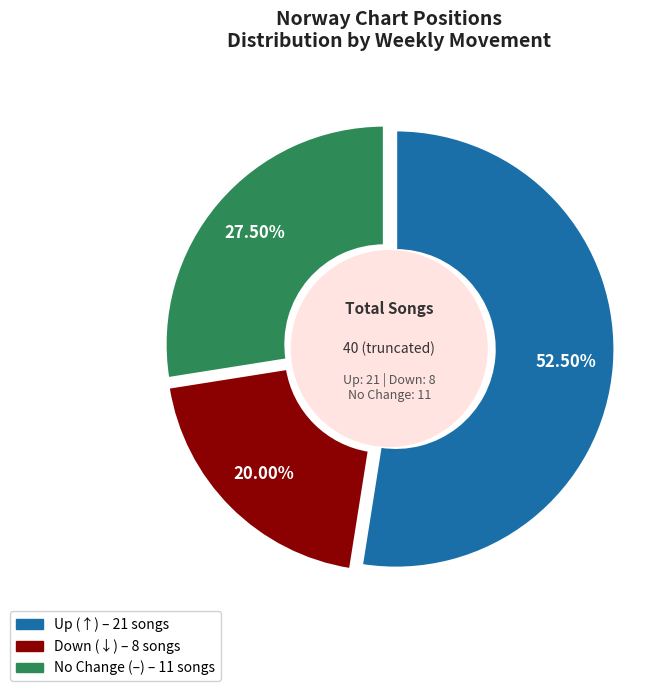

Is - the majority of the pie?

No